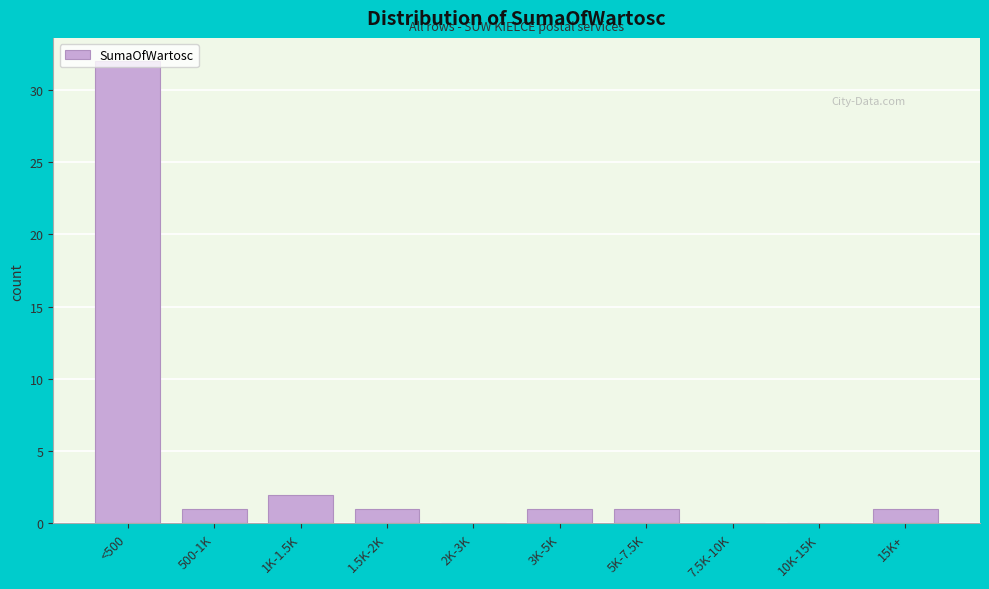

True or false: the data shows 51 at <500.

False